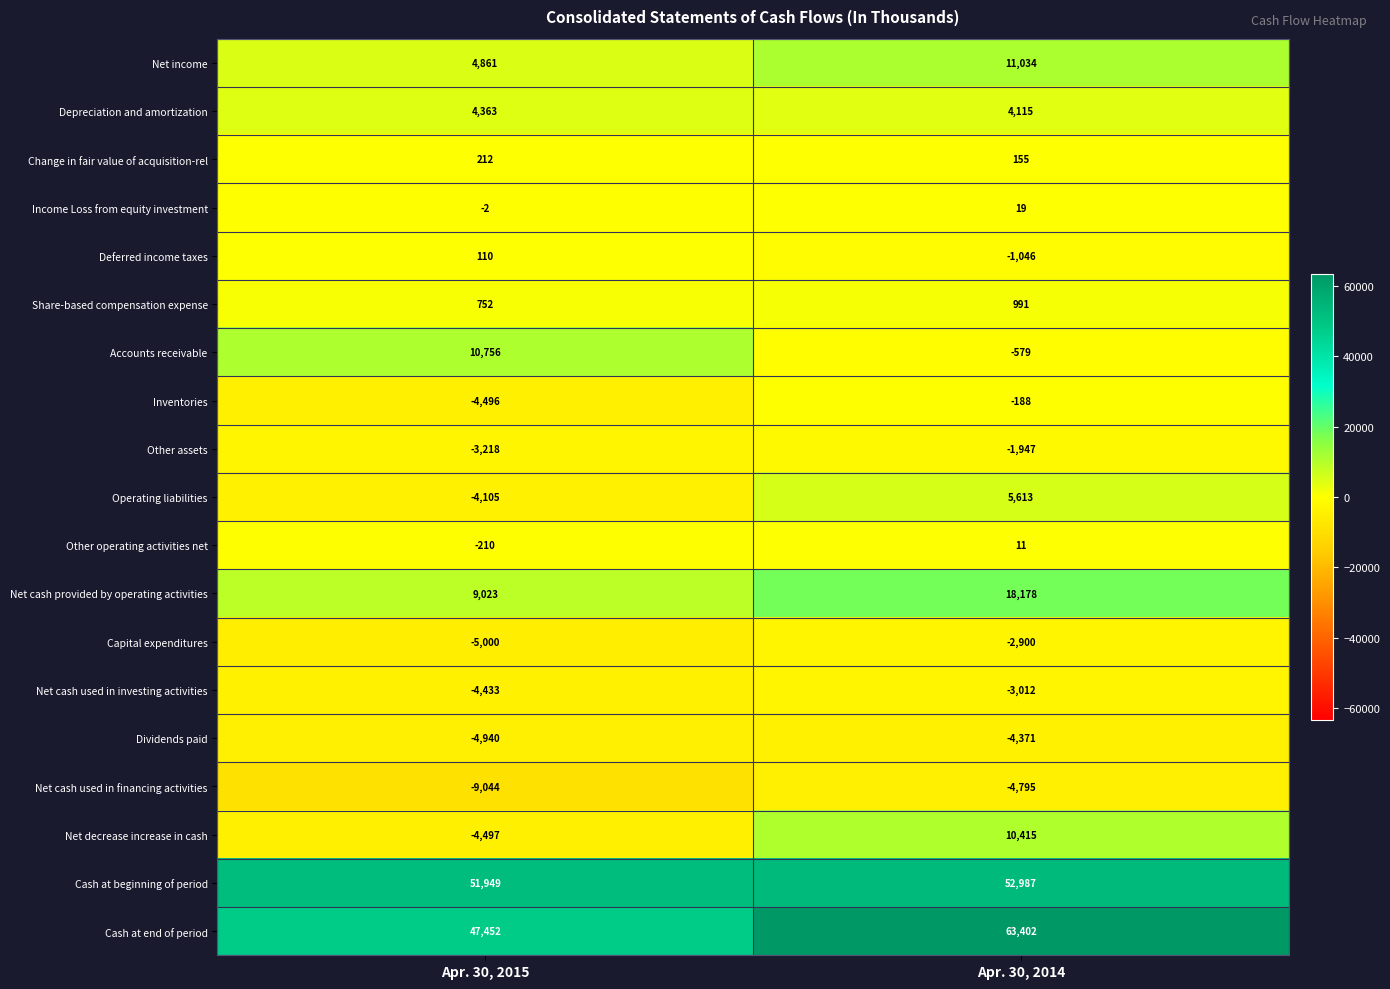

Rank the series by their maximum value, from highest to lowest.

Cash at end of period, Cash at beginning of period, Net cash provided by operating activities, Net income, Accounts receivable, Net decrease increase in cash, Operating liabilities, Depreciation and amortization, Share-based compensation expense, Change in fair value of acquisition-rel, Deferred income taxes, Income Loss from equity investment, Other operating activities net, Inventories, Other assets, Capital expenditures, Net cash used in investing activities, Dividends paid, Net cash used in financing activities